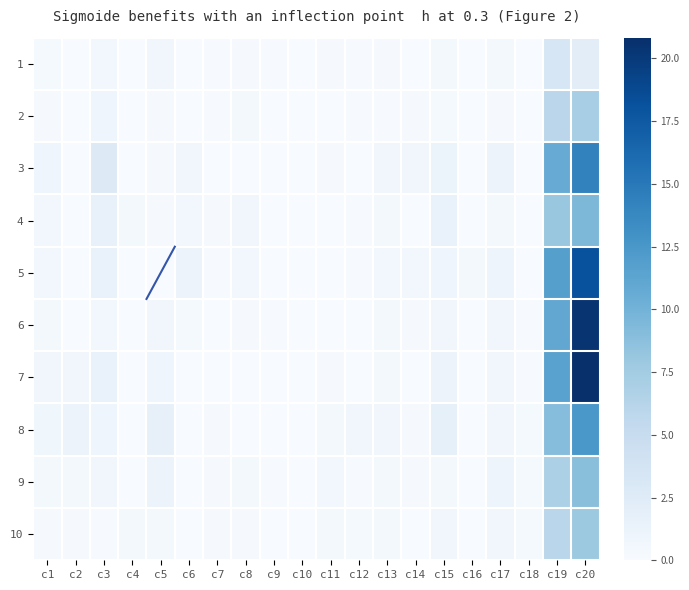

List the series in order of their peak value, highest first.

7, 6, 5, 3, 8, 4, 9, 10, 2, 1